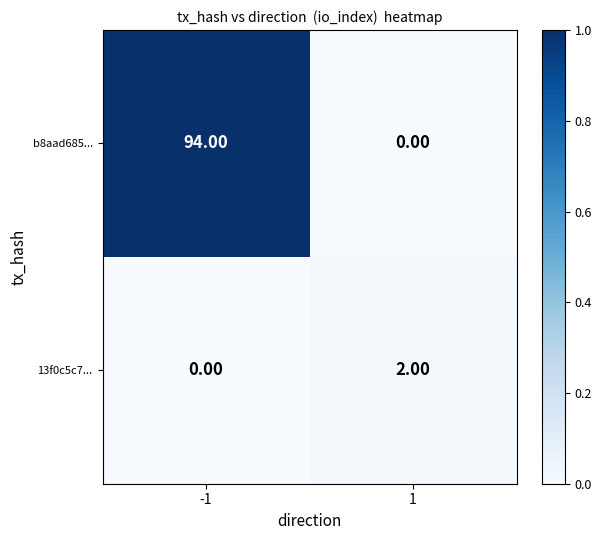

Which series changed the most between -1 and 1?

b8aad685...